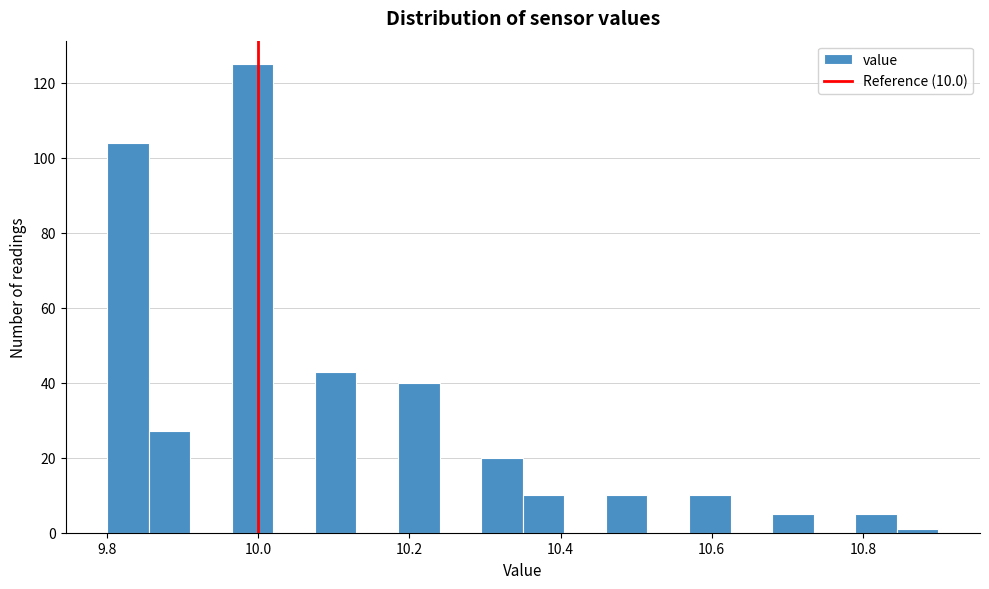

Read against the x-axis, roughly where is the centre of the tallest bar?

10.00